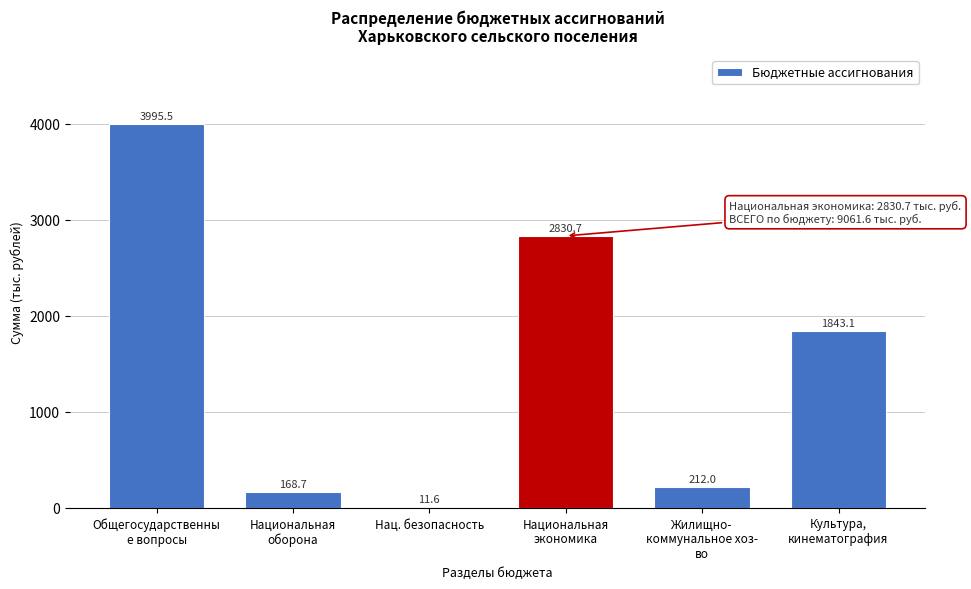

What is the greatest value displayed?

3995.5